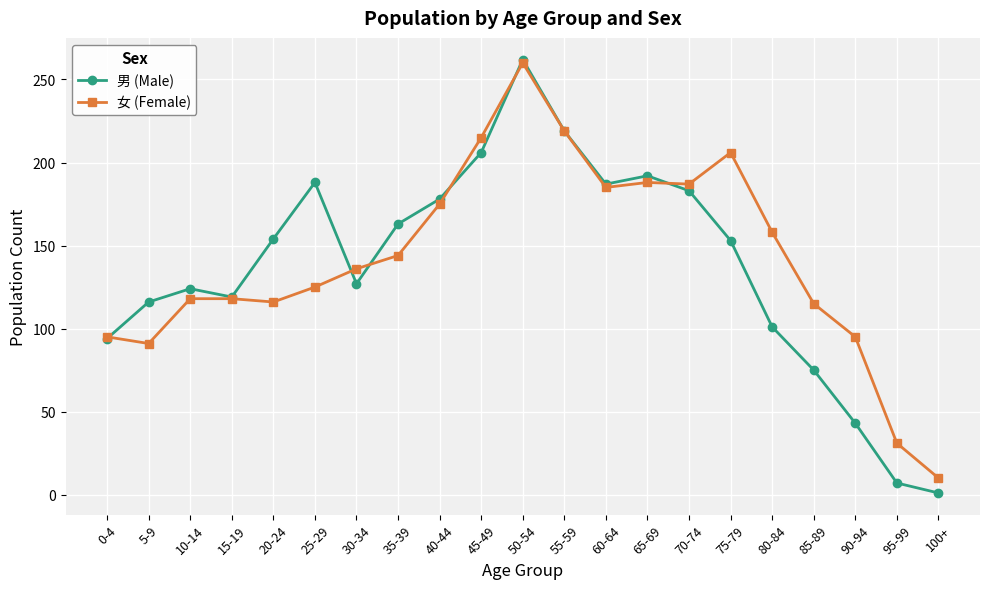

Which series has the widest spread of values?

男 (Male)